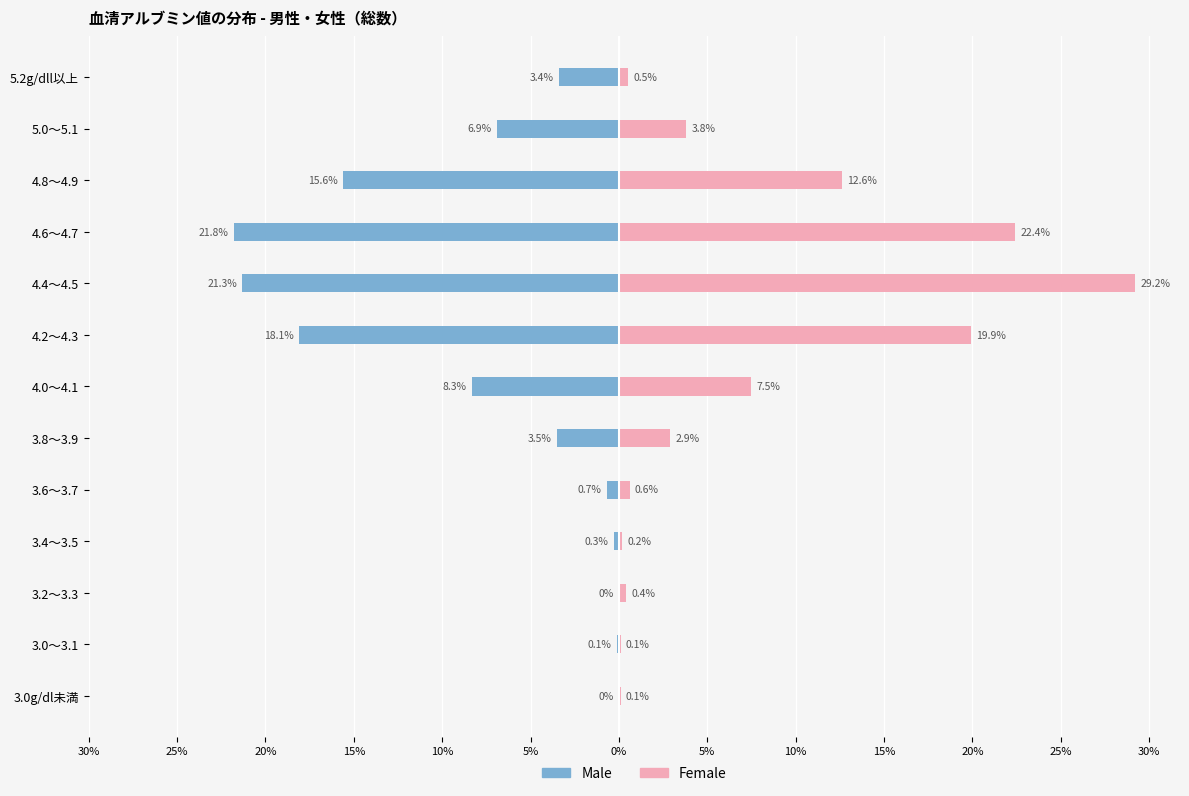

At 3.4～3.5, list the series in order from largest to smallest.

Female, Male